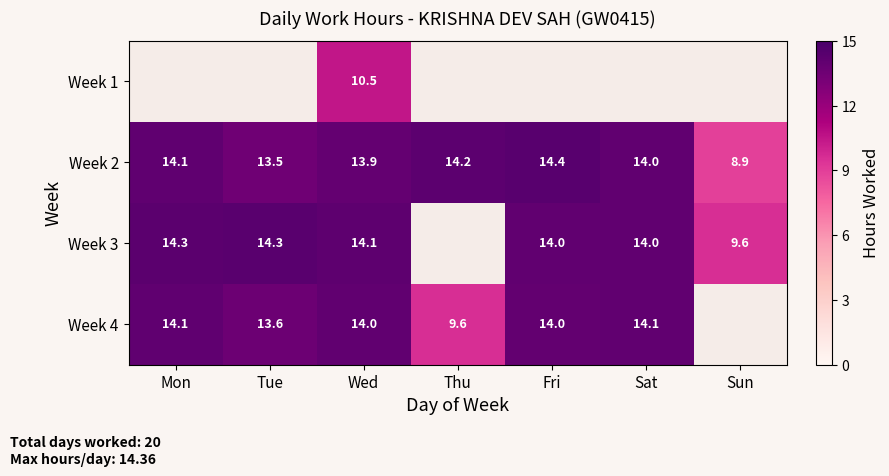

Is the value of Week 3 at Sun greater than the value of Week 2 at Fri?

No